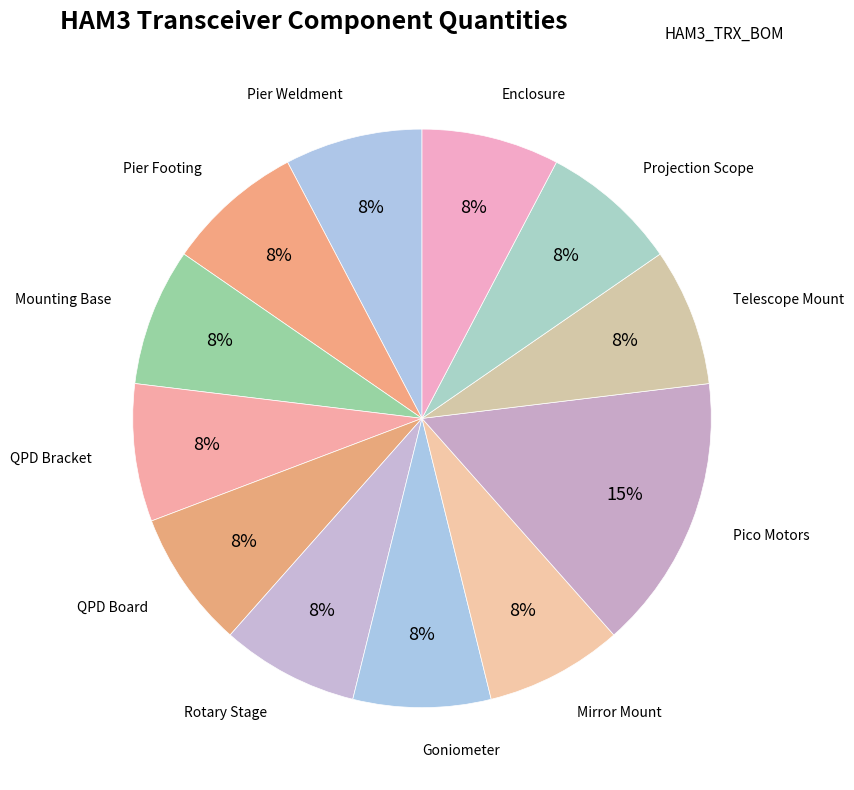

To the nearest percent, what is the average slice percentage?

8%